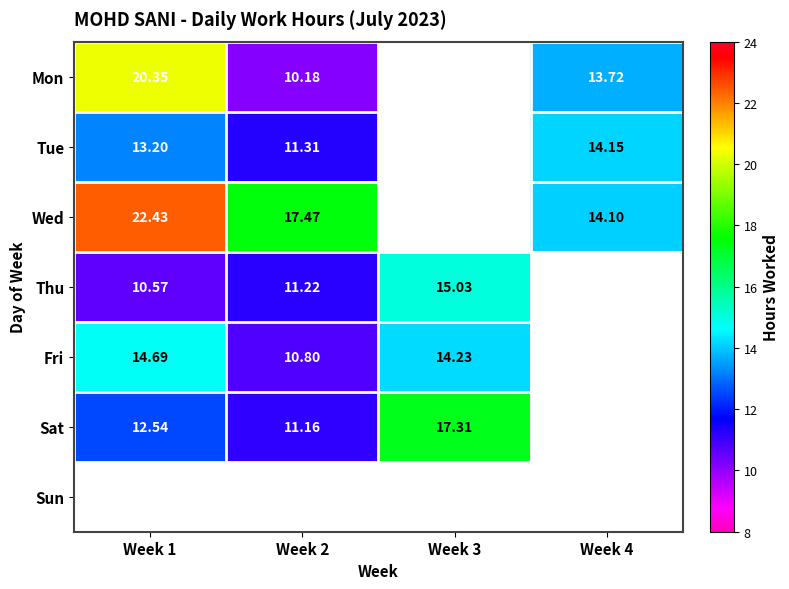

At how many categories does at least one series exceed 16?

3